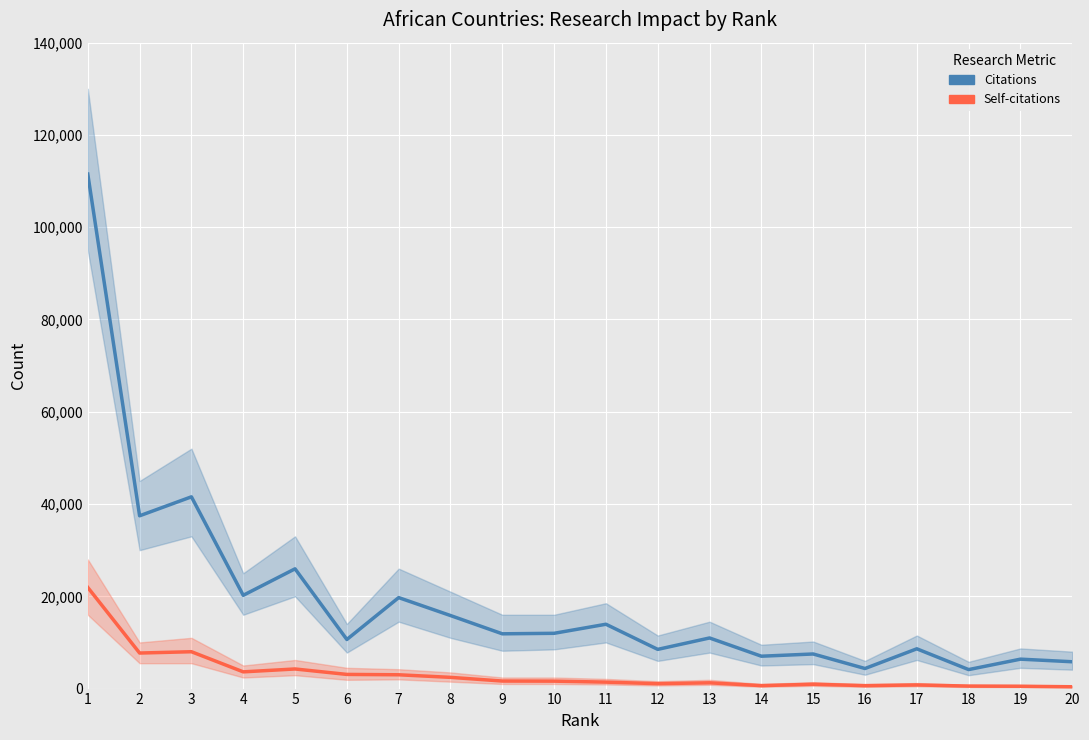

How many lines are shown in the chart?

2